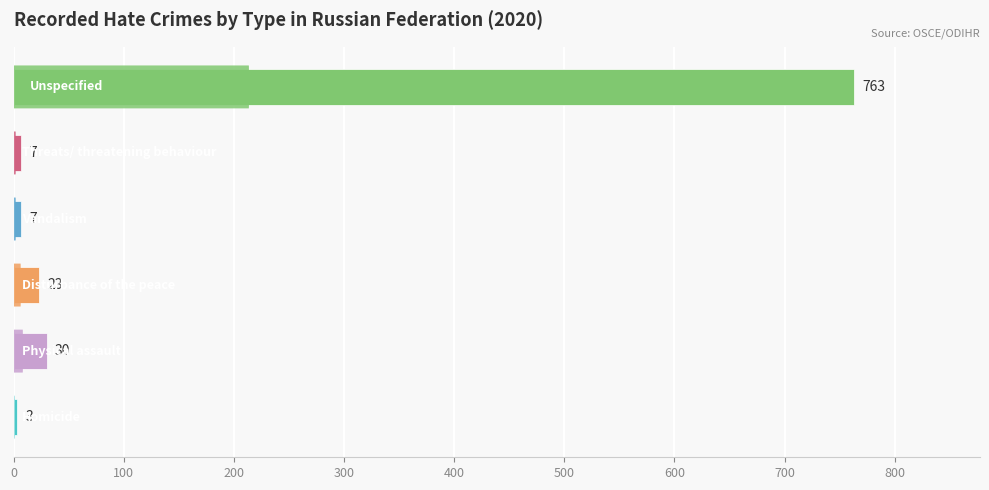

What is the minimum value shown in the chart?

3